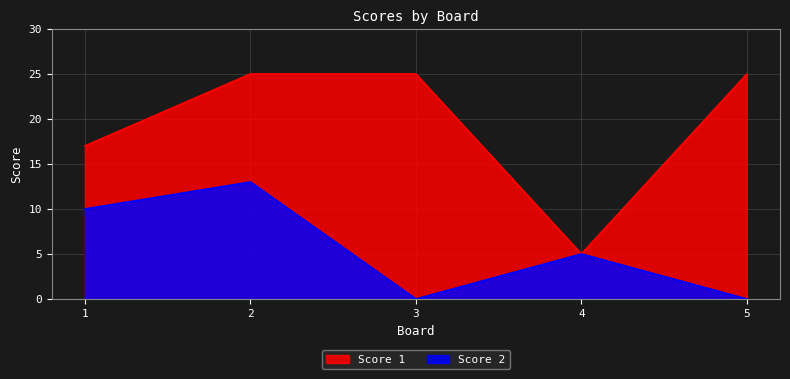

The value of Score 1 at 3 is 25. True or false?

True